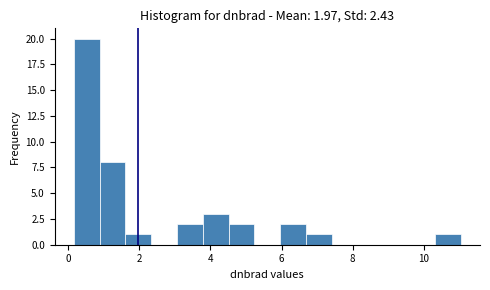

Around what value on the x-axis is the tallest bar? Give the approximate position of its centre, as read against the axis.

0.6